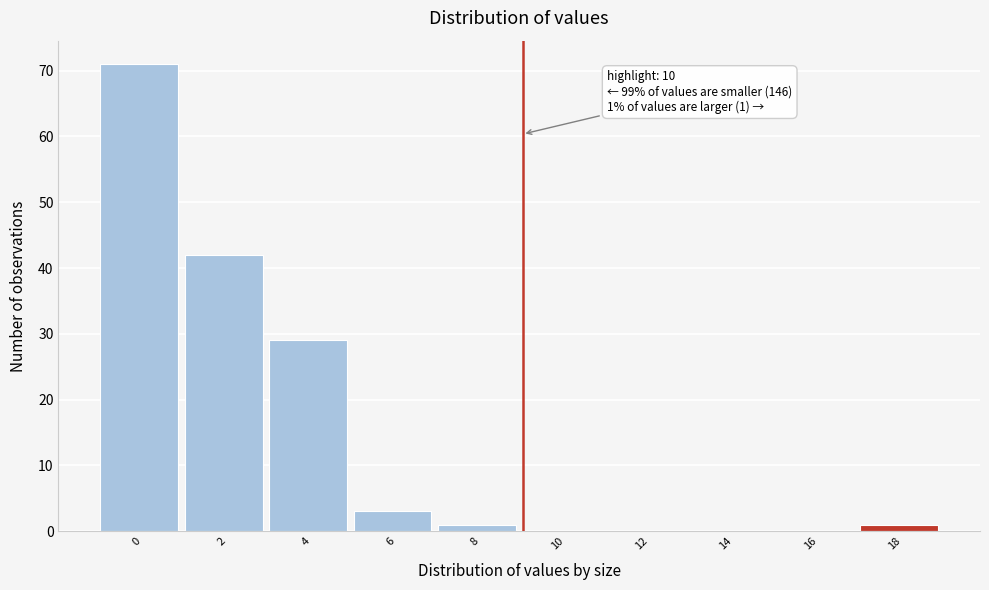

Reading right to left, list all the values displayed in this chart.

18=1	16=0	14=0	12=0	10=0	8=1	6=3	4=29	2=42	0=71